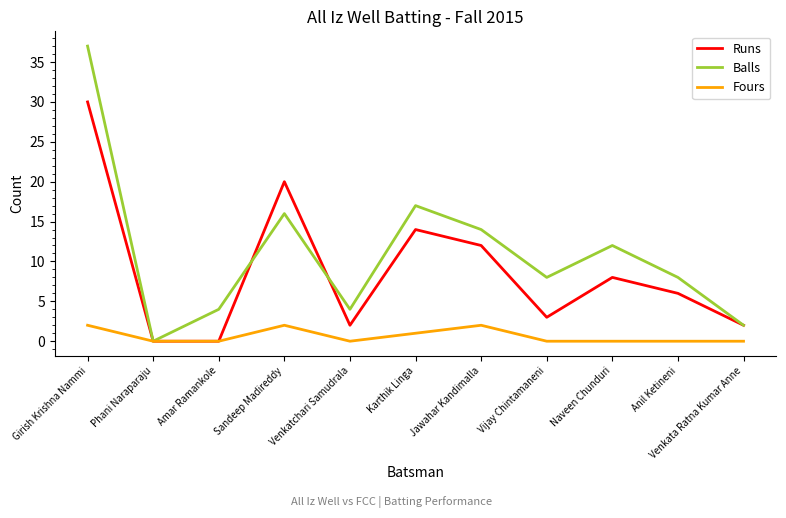

Reading left to right, transcribe all the data shown in this chart.

Runs: Girish Krishna Nammi=30	Phani Naraparaju=0	Amar Ramankole=0	Sandeep Madireddy=20	Venkatchari Samudrala=2	Karthik Linga=14	Jawahar Kandimalla=12	Vijay Chintamaneni=3	Naveen Chunduri=8	Anil Ketineni=6	Venkata Ratna Kumar Anne=2
Balls: Girish Krishna Nammi=37	Phani Naraparaju=0	Amar Ramankole=4	Sandeep Madireddy=16	Venkatchari Samudrala=4	Karthik Linga=17	Jawahar Kandimalla=14	Vijay Chintamaneni=8	Naveen Chunduri=12	Anil Ketineni=8	Venkata Ratna Kumar Anne=2
Fours: Girish Krishna Nammi=2	Phani Naraparaju=0	Amar Ramankole=0	Sandeep Madireddy=2	Venkatchari Samudrala=0	Karthik Linga=1	Jawahar Kandimalla=2	Vijay Chintamaneni=0	Naveen Chunduri=0	Anil Ketineni=0	Venkata Ratna Kumar Anne=0